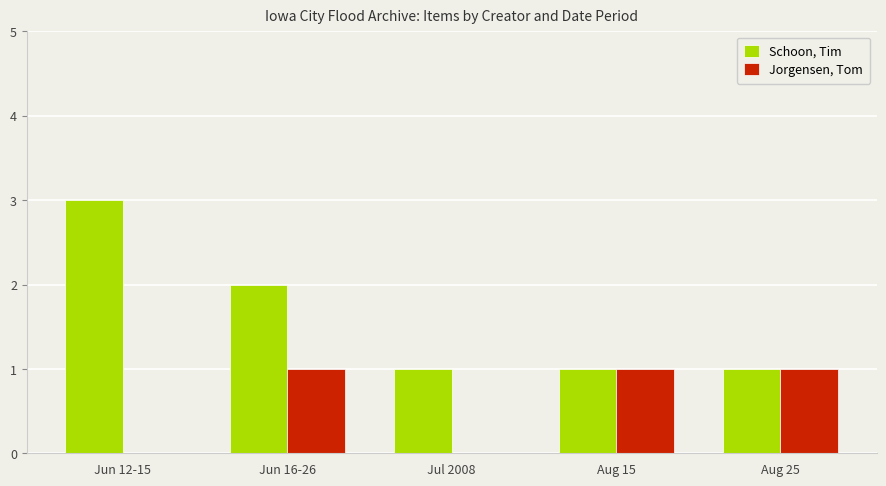

How many data points does each series have?

5